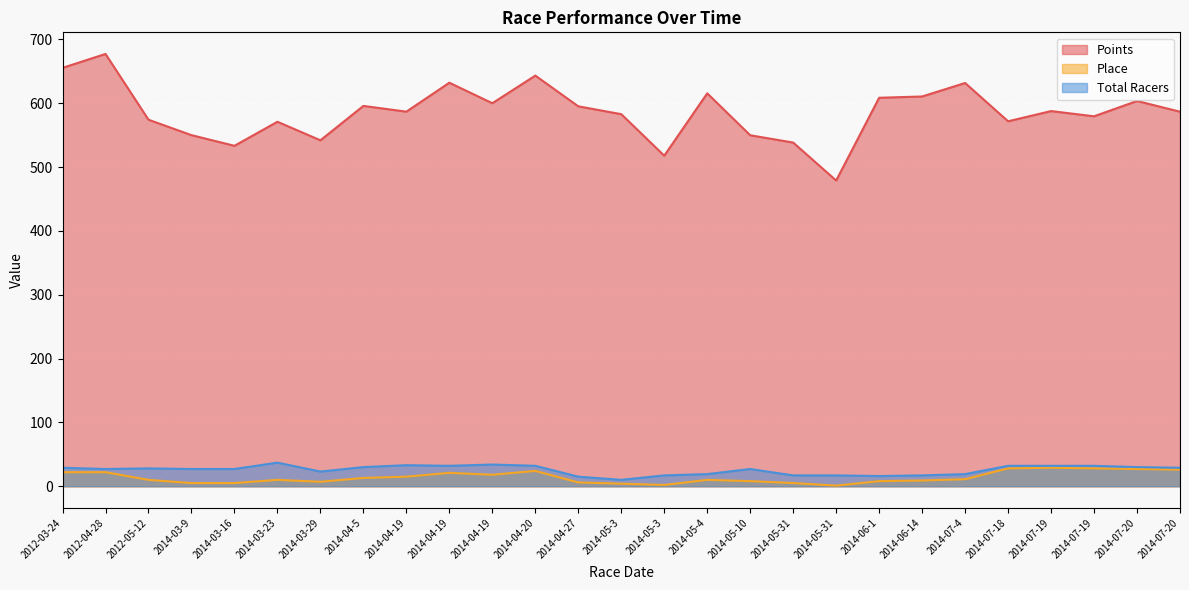

True or false: Place and Points cross at least once.

False